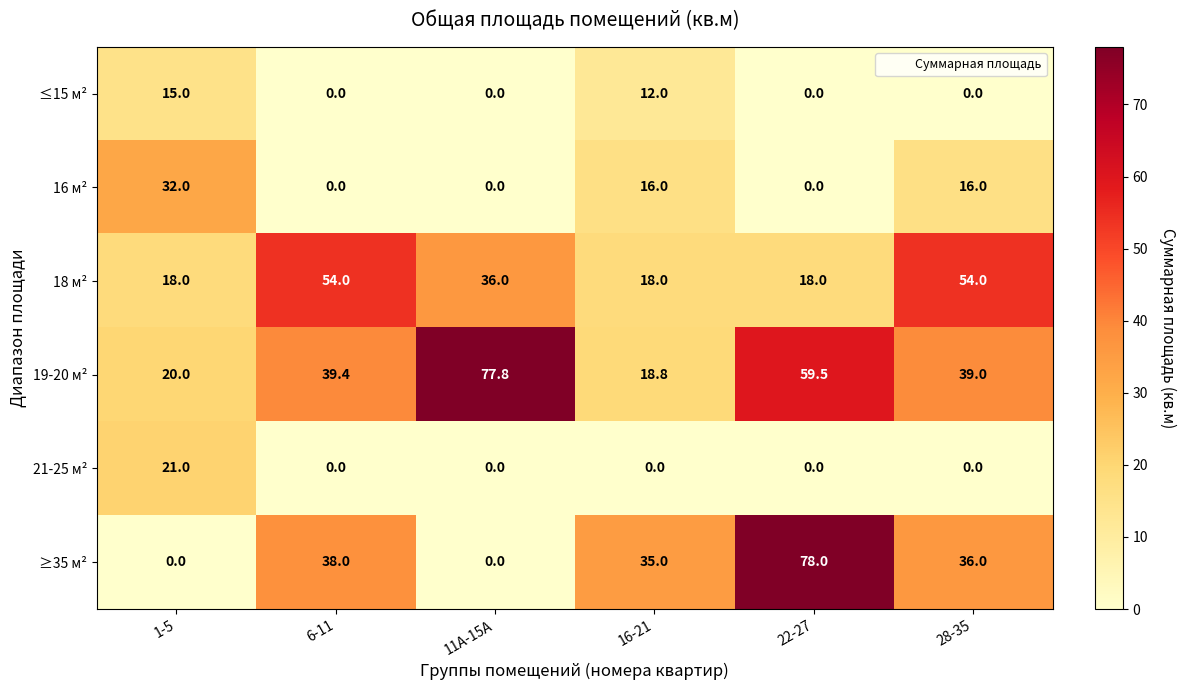

What is the total value across all series at 28-35?

145.0